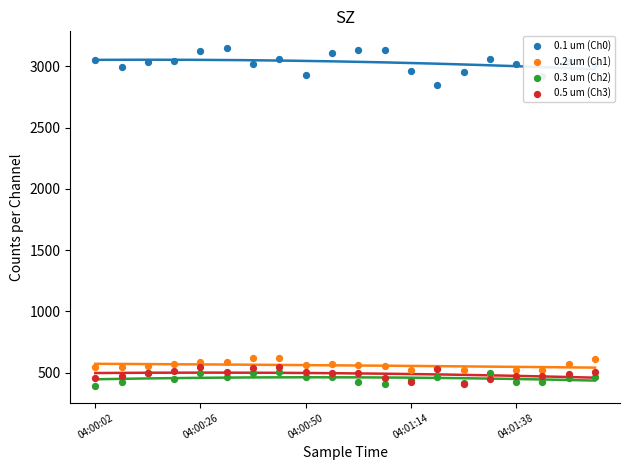

Which series has the widest spread of Y values?

0.1 um (Ch0)